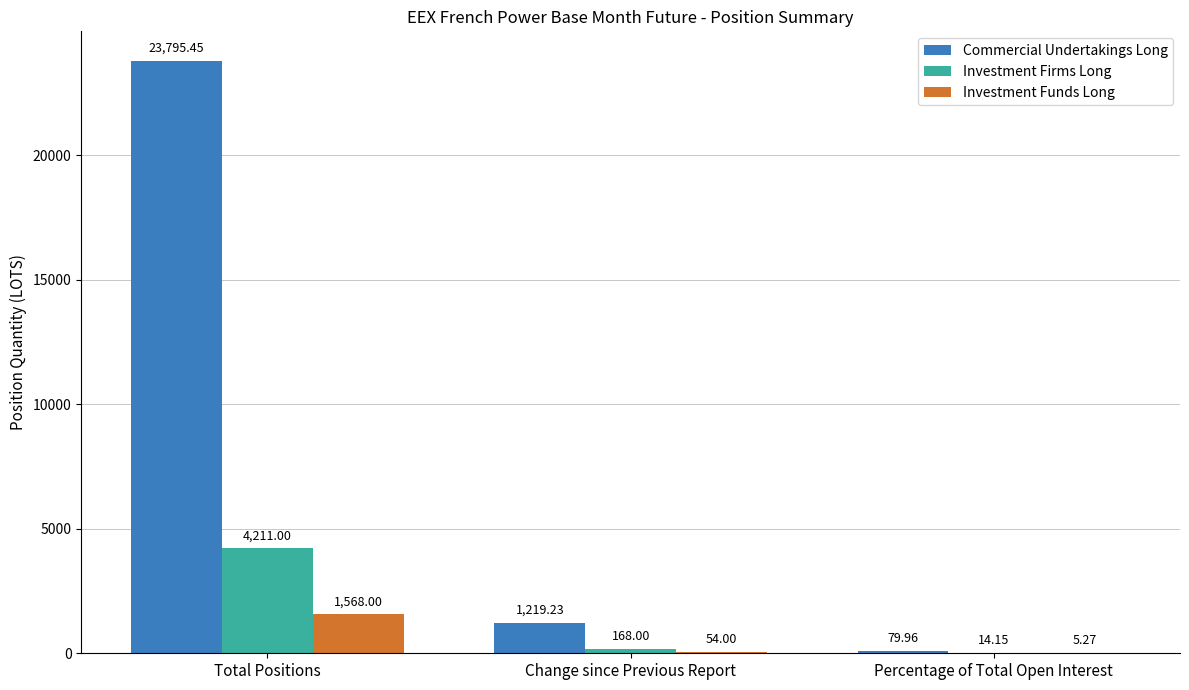

What is the sum of all Commercial Undertakings Long values?

25094.6